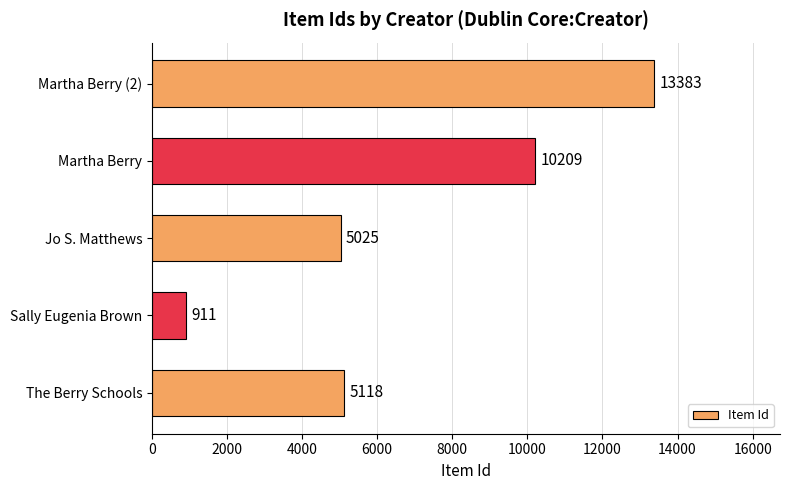

How many distinct data groups are displayed?

1